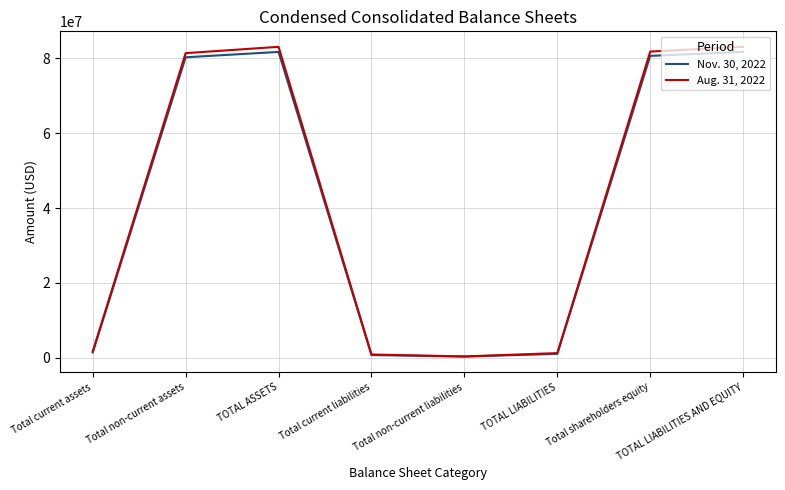

Which series has the widest spread of values?

Aug. 31, 2022